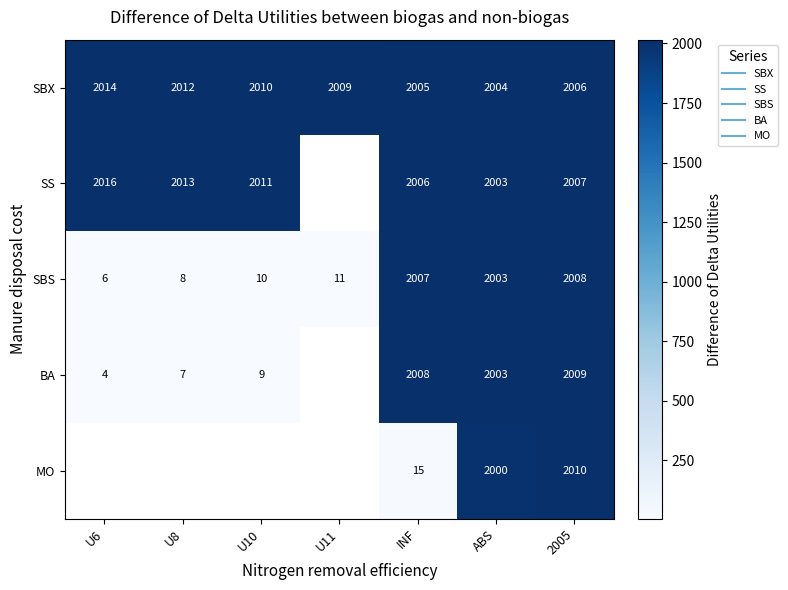

True or false: BA has a value of 4.2 at U8.

False